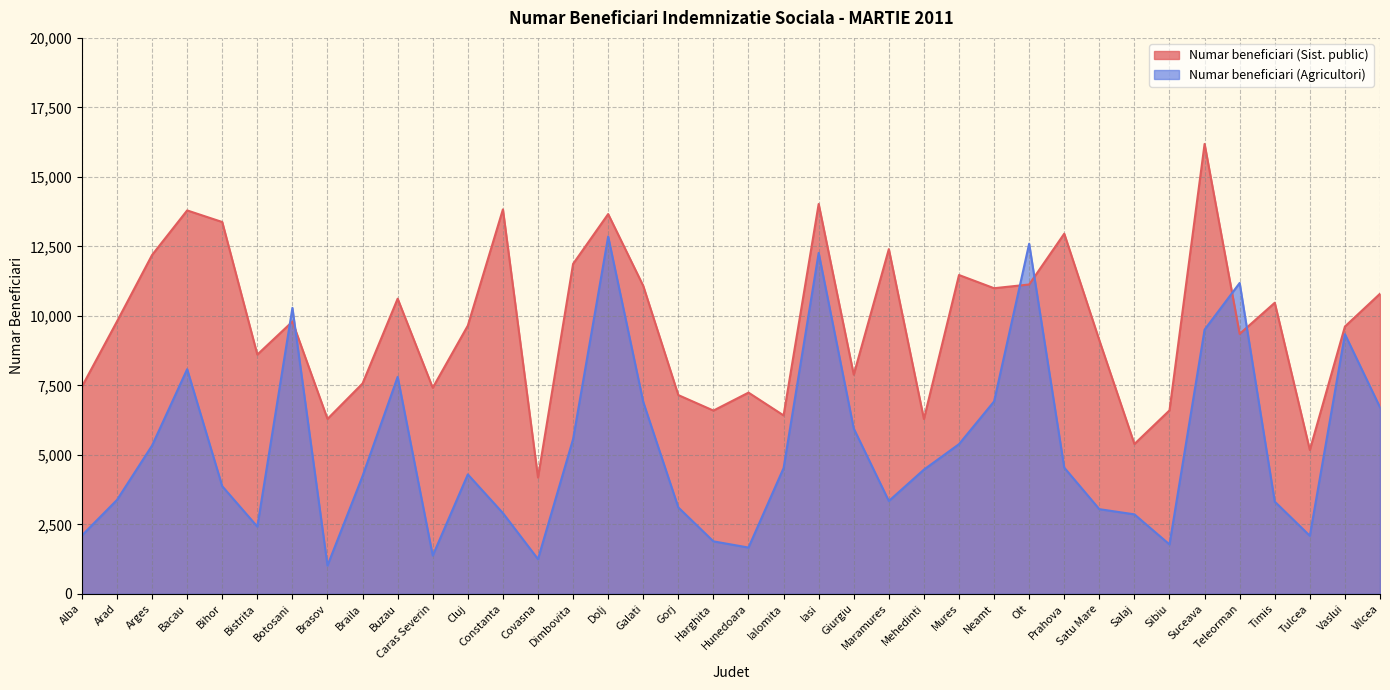

What is the difference between the maximum and minimum values in the Numar beneficiari (Sist. public) series?

12000